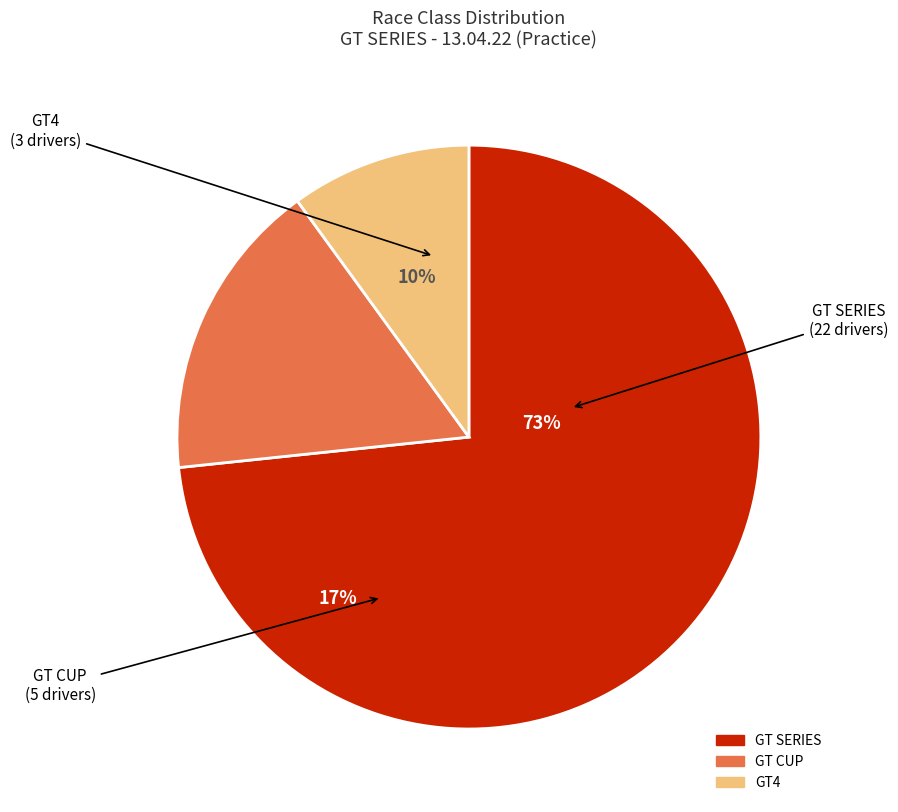

True or false: GT4 accounts for 1% of the total.

False